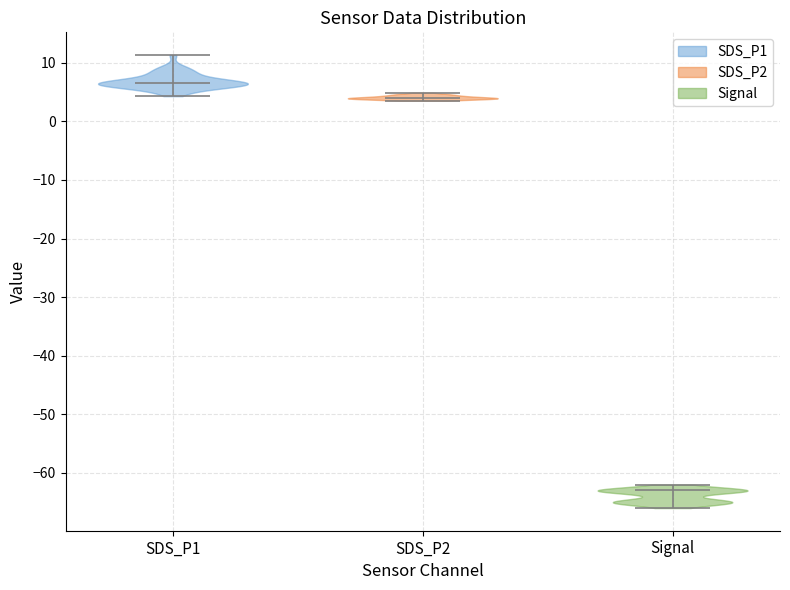

Reading left to right, read every violin against the y-axis: where its median line is, and the lowest and highest points it reaches. The values are not printed on the chart, so give them approximately, as read against the axis.

SDS_P1: median line 7, lowest point 4, highest point 11
SDS_P2: median line 4, lowest point 4, highest point 5
Signal: median line -63, lowest point -66, highest point -62